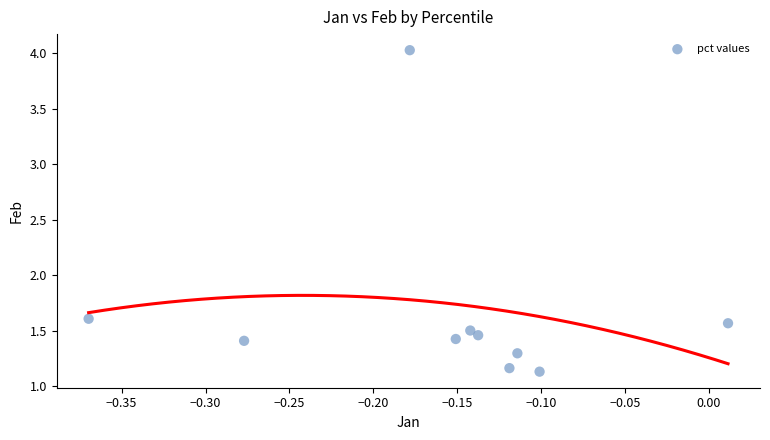

What is the range of Y values (max minus min)?

2.9